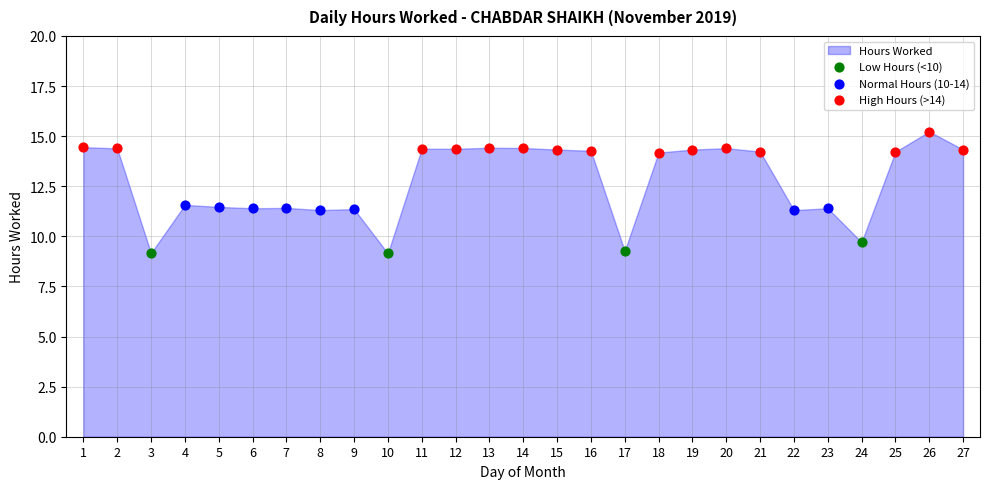

Which series contains the lowest Y value?

Low Hours (<10)